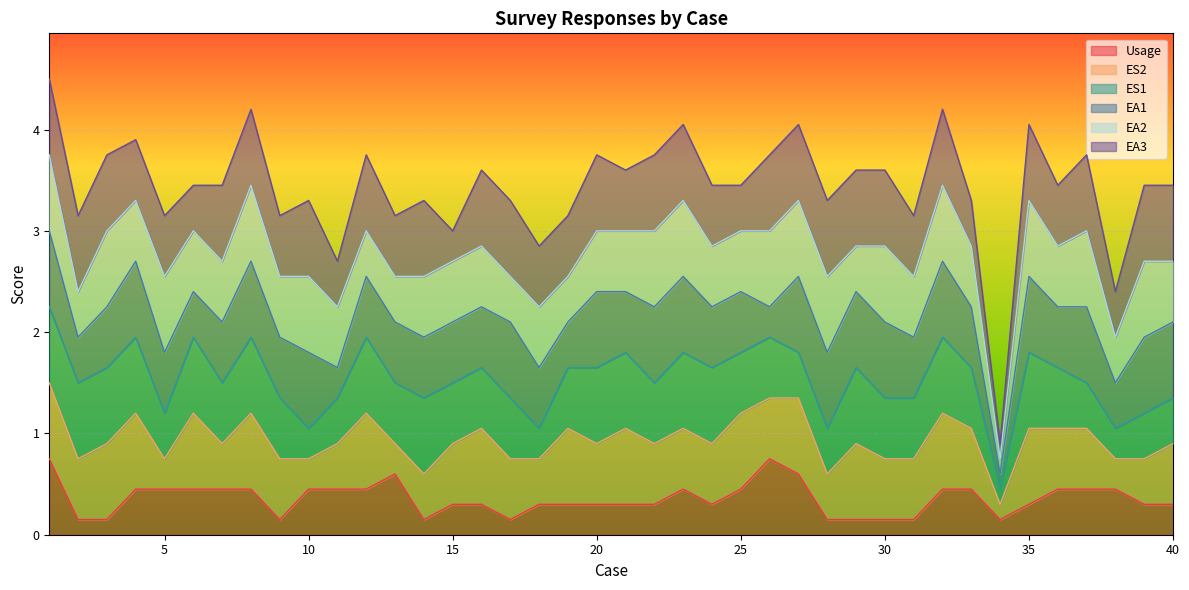

What are all the series names shown in the legend?

Usage, ES2, ES1, EA1, EA2, EA3